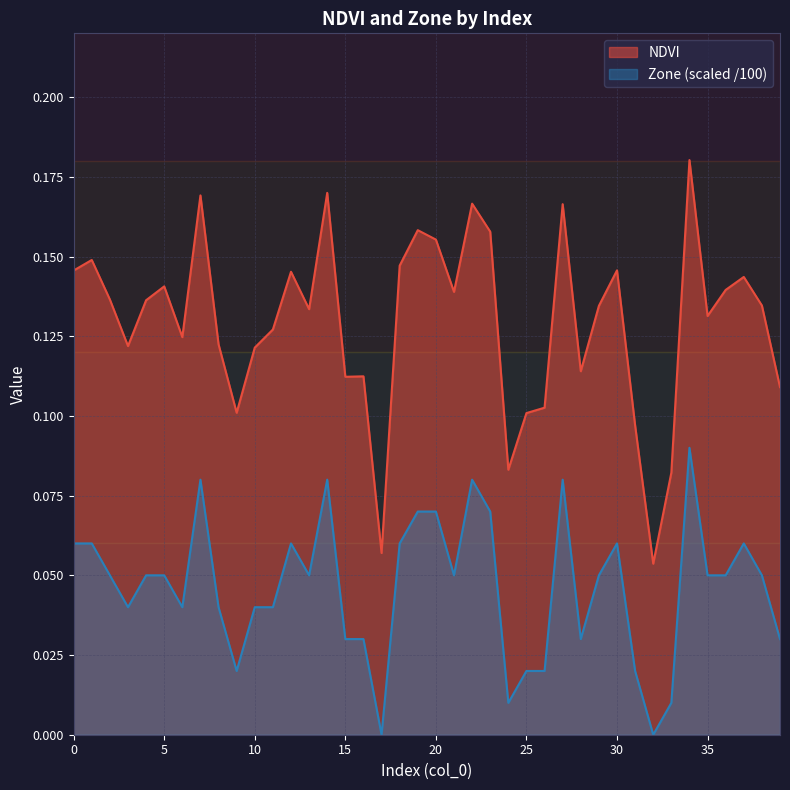

Rank the series by their average value, from highest to lowest.

NDVI, Zone (scaled /100)